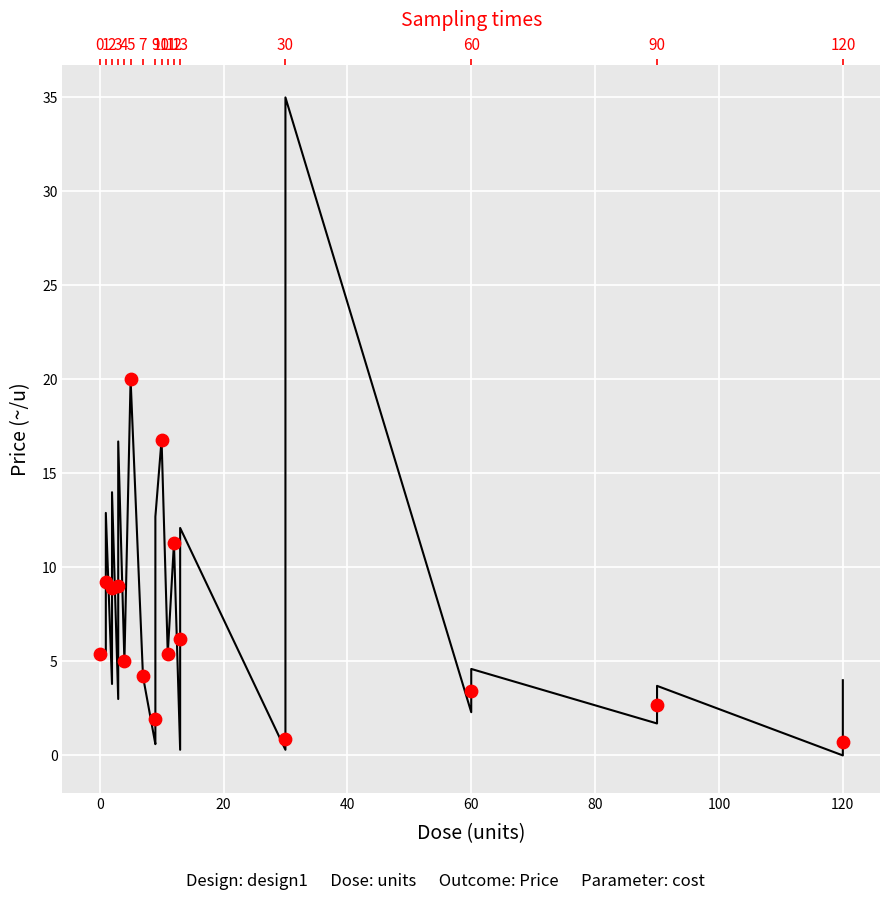

What is the ratio of the value at 13 to the value at 25?

1.7